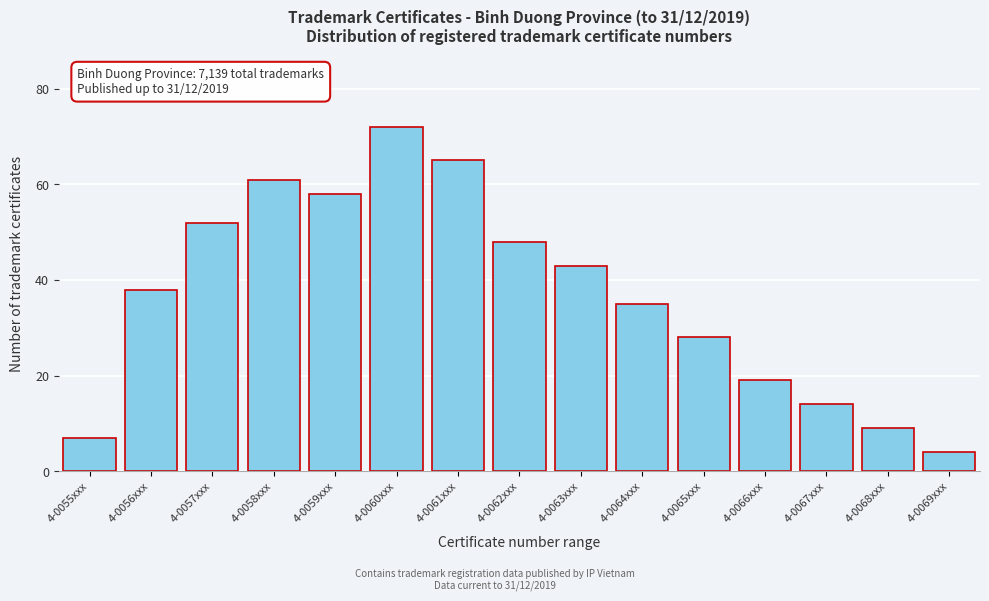

Reading left to right, extract all data points from this chart.

7	38	52	61	58	72	65	48	43	35	28	19	14	9	4